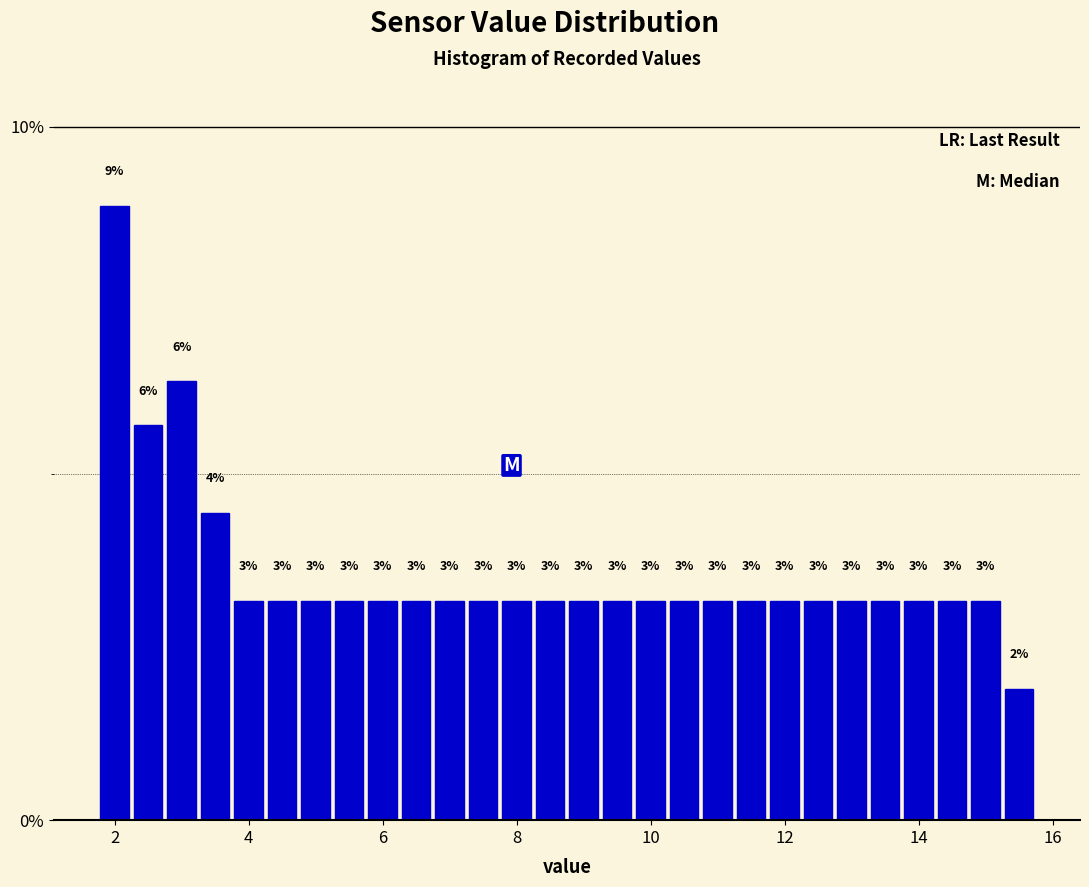

Read against the x-axis, roughly where is the centre of the tallest bar?

2.0